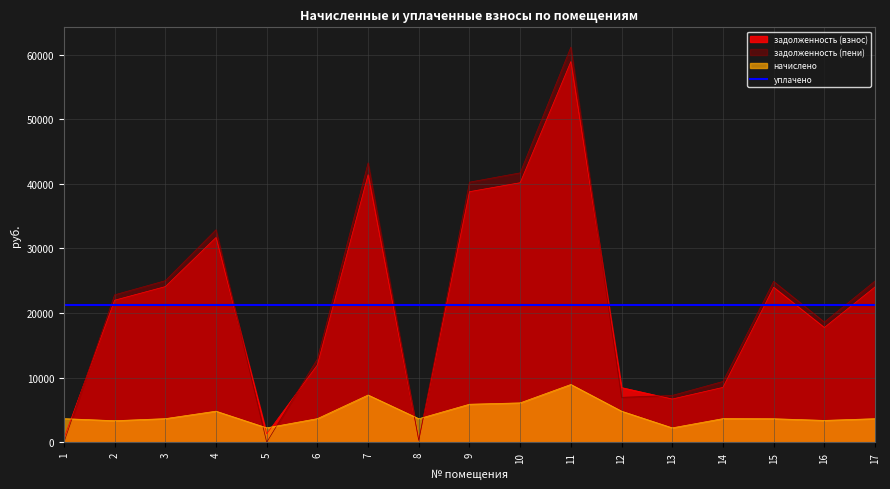

At how many categories does at least one series exceed 59054?

1